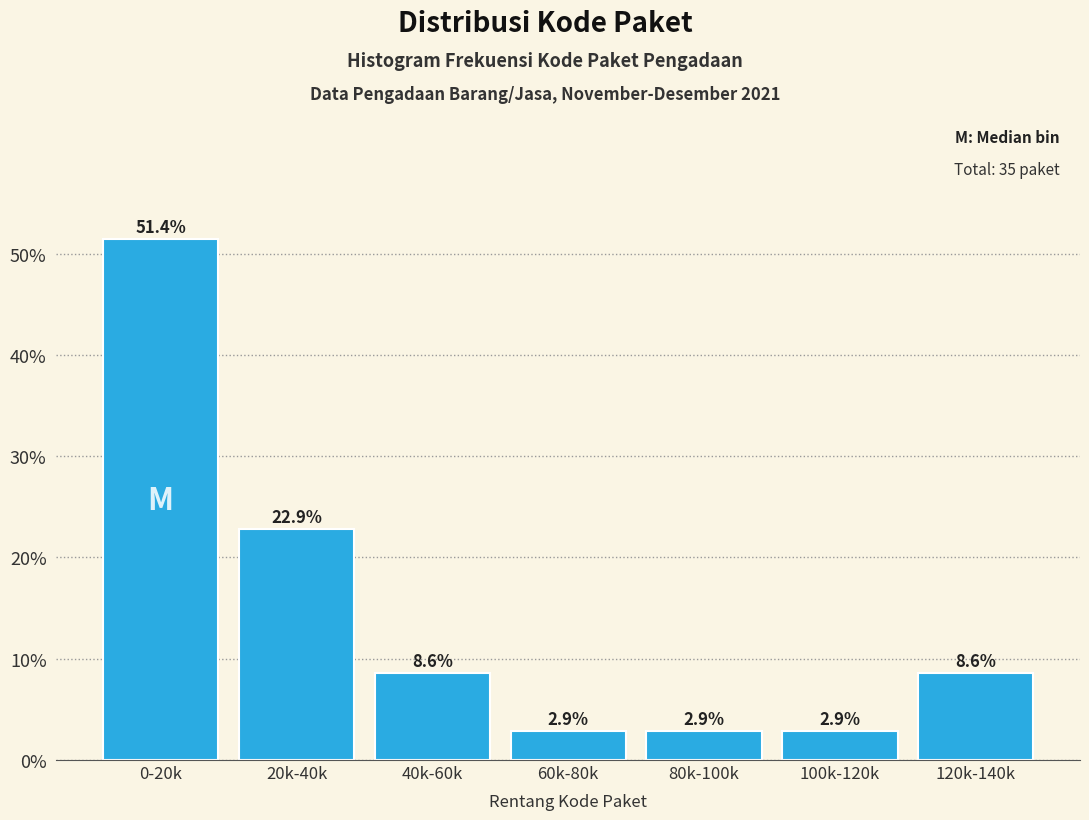

Reading left to right, what are all the values shown in this chart?

0-20k=51.4	20k-40k=22.9	40k-60k=8.6	60k-80k=2.9	80k-100k=2.9	100k-120k=2.9	120k-140k=8.6